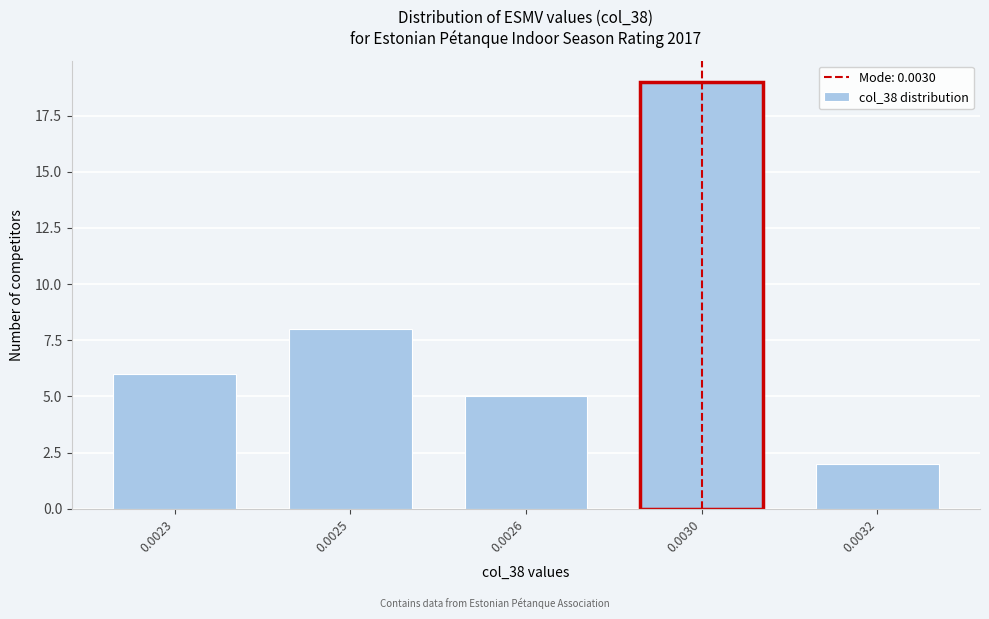

Reading right to left, transcribe all the data shown in this chart.

2	19	5	8	6